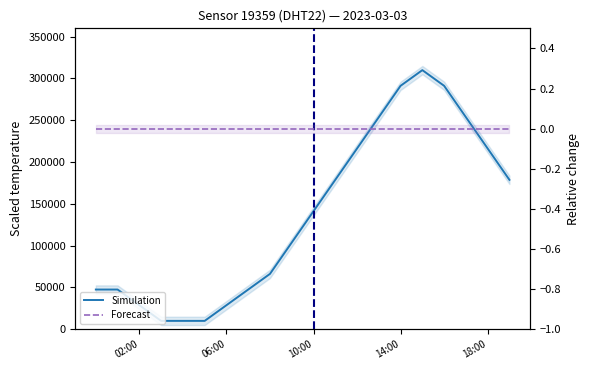

What position from the right is 14:00?

6